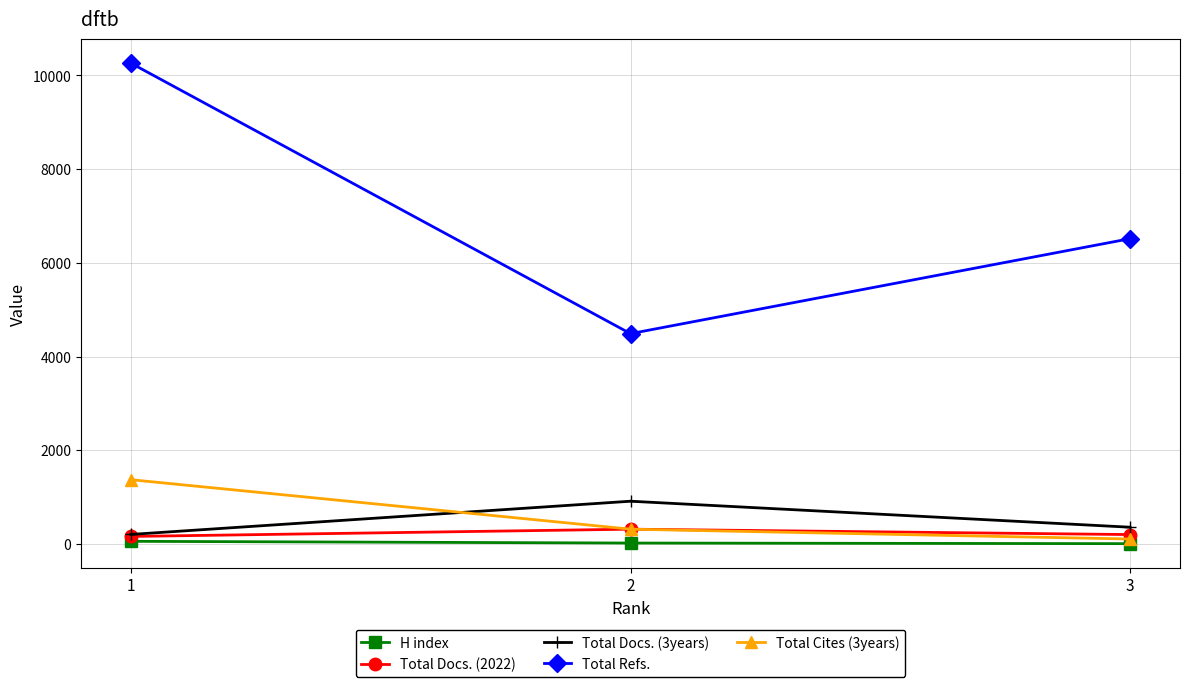

How many lines are shown in the chart?

5